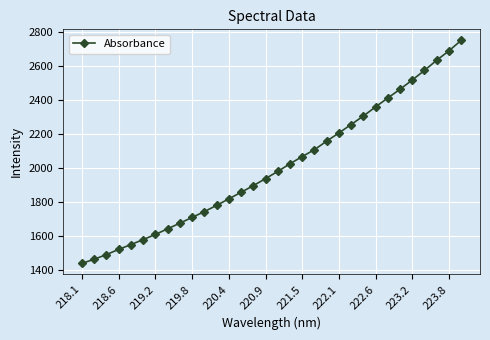

Does the chart display data point markers on the line(s)?

Yes